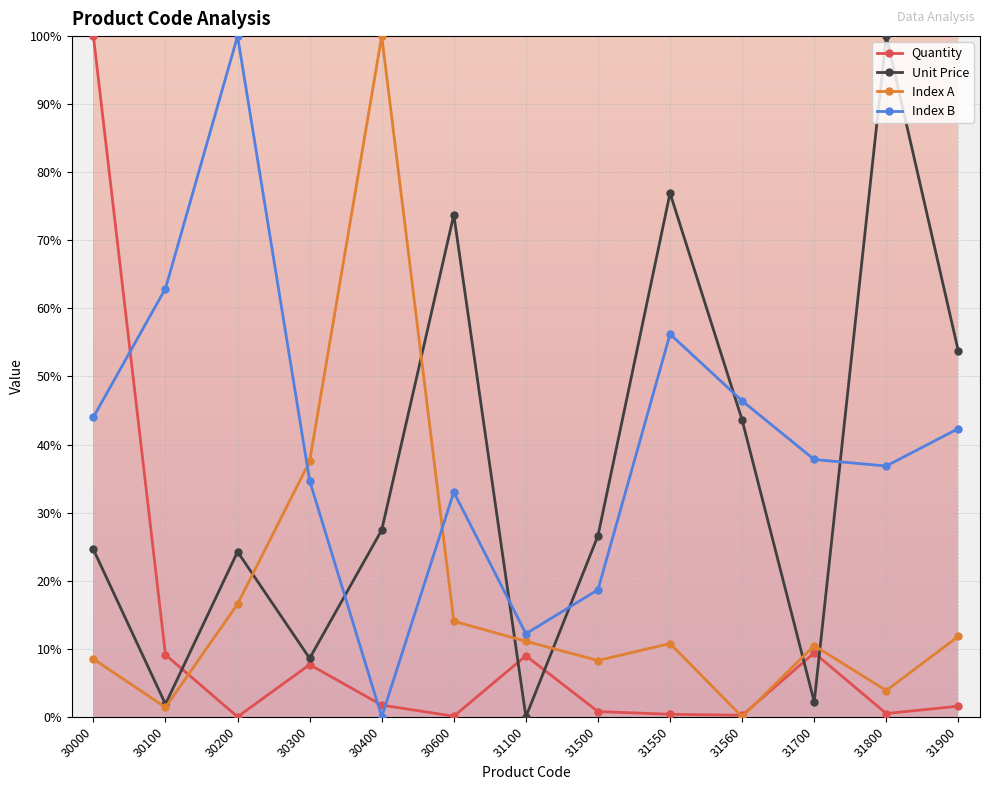

How many intersections are there between Quantity and Index B?

3